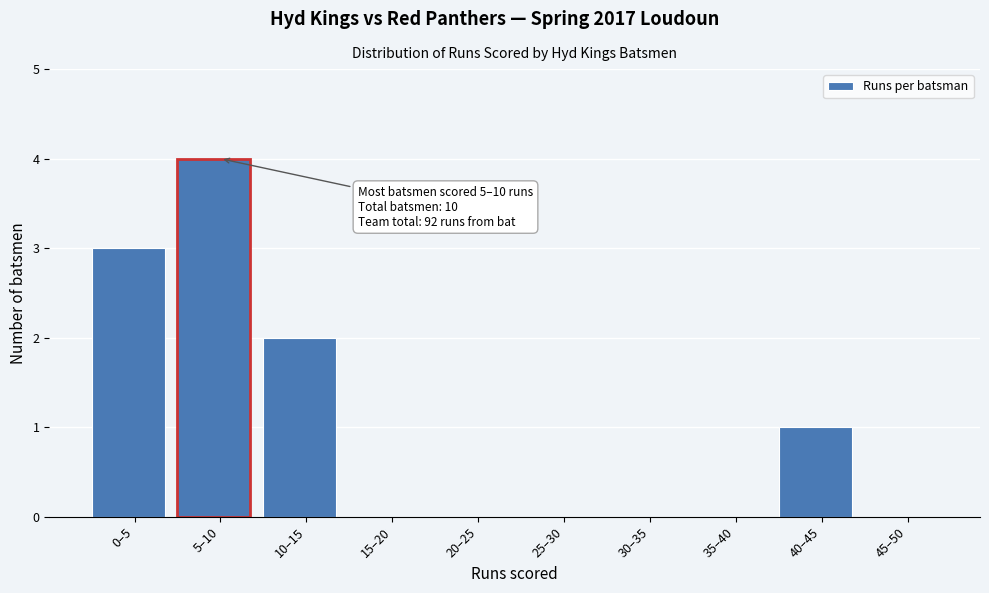

Reading left to right, transcribe all the data shown in this chart.

0–5=3	5–10=4	10–15=2	15–20=0	20–25=0	25–30=0	30–35=0	35–40=0	40–45=1	45–50=0